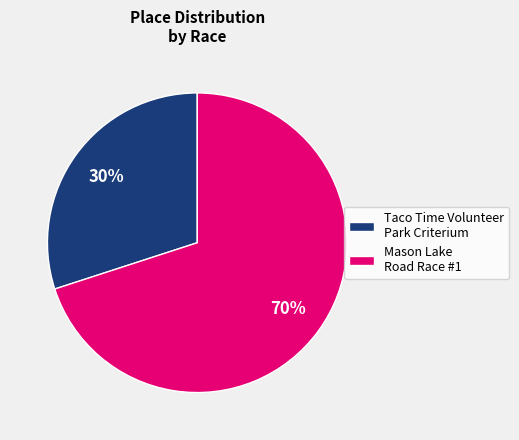

Count the number of slices in the pie.

2